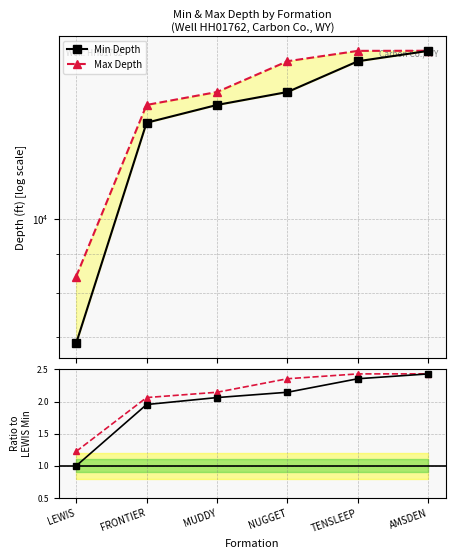

Reading left to right, extract all data points from this chart.

Min Depth: LEWIS=1.0	FRONTIER=2.0	MUDDY=2.1	NUGGET=2.1	TENSLEEP=2.4	AMSDEN=2.4
Max Depth: LEWIS=1.2	FRONTIER=2.1	MUDDY=2.1	NUGGET=2.4	TENSLEEP=2.4	AMSDEN=2.4